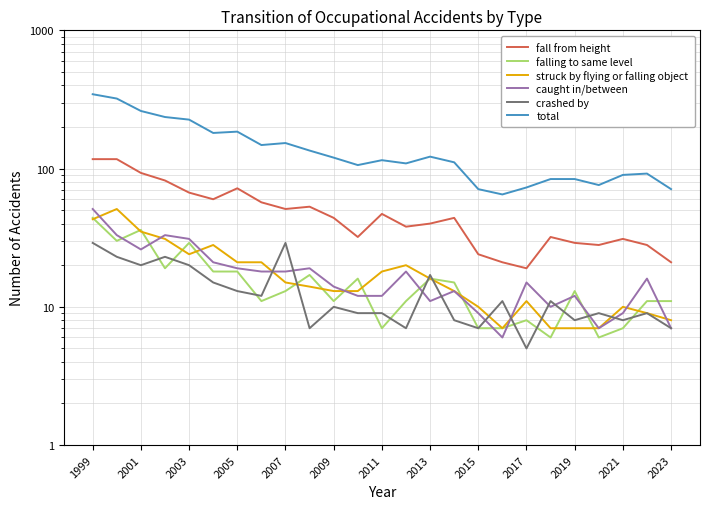

What is the sum of all crashed by values?

326